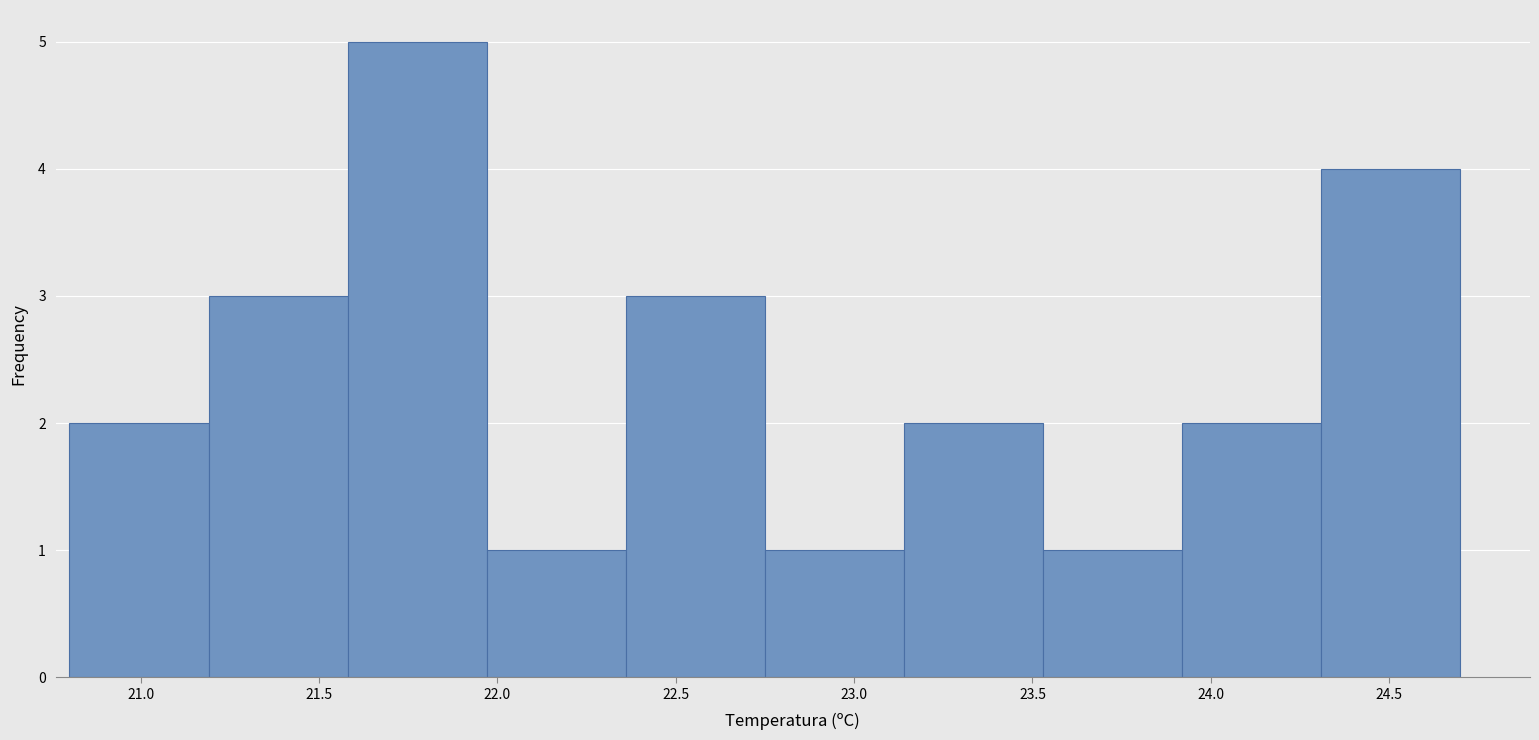

Which range on the x-axis has the tallest bar?

21.58 to 21.97